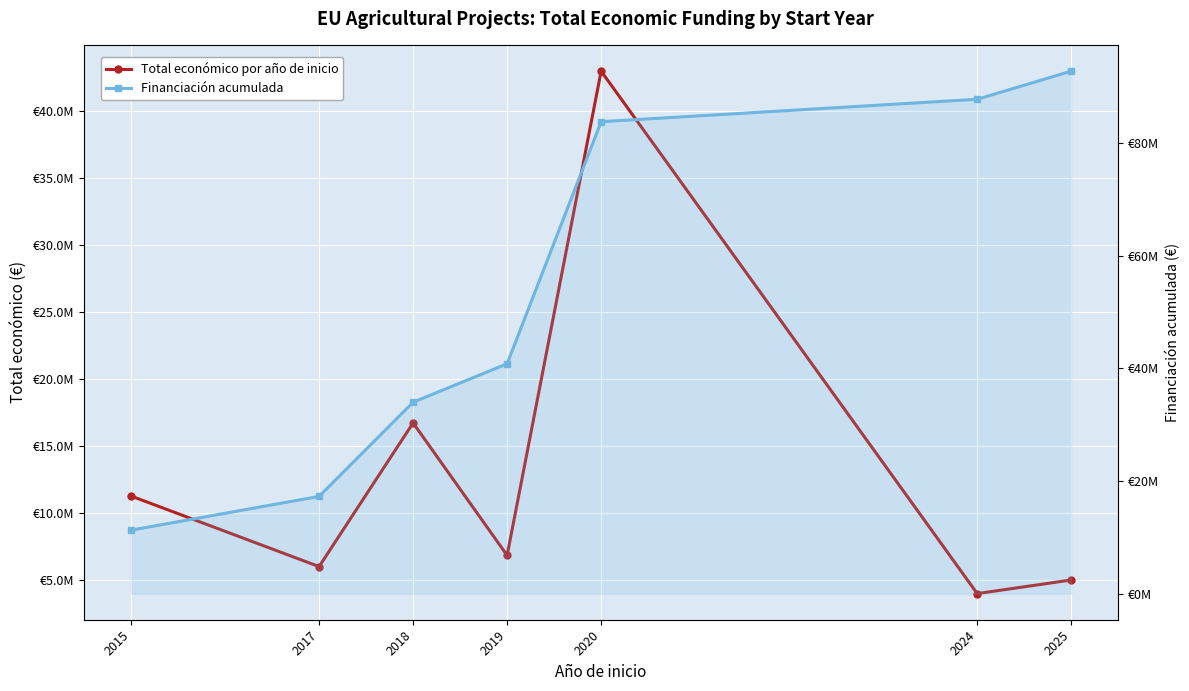

List the series in order of their overall mean, lowest first.

Total económico por año de inicio, Financiación acumulada